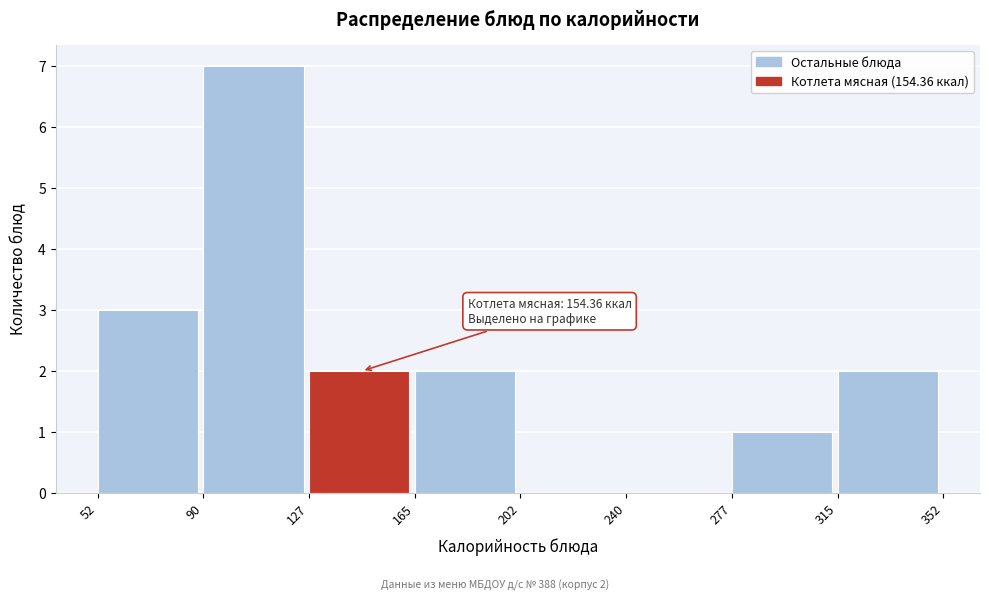

Over which range of the x-axis is the bar tallest?

90 to 127